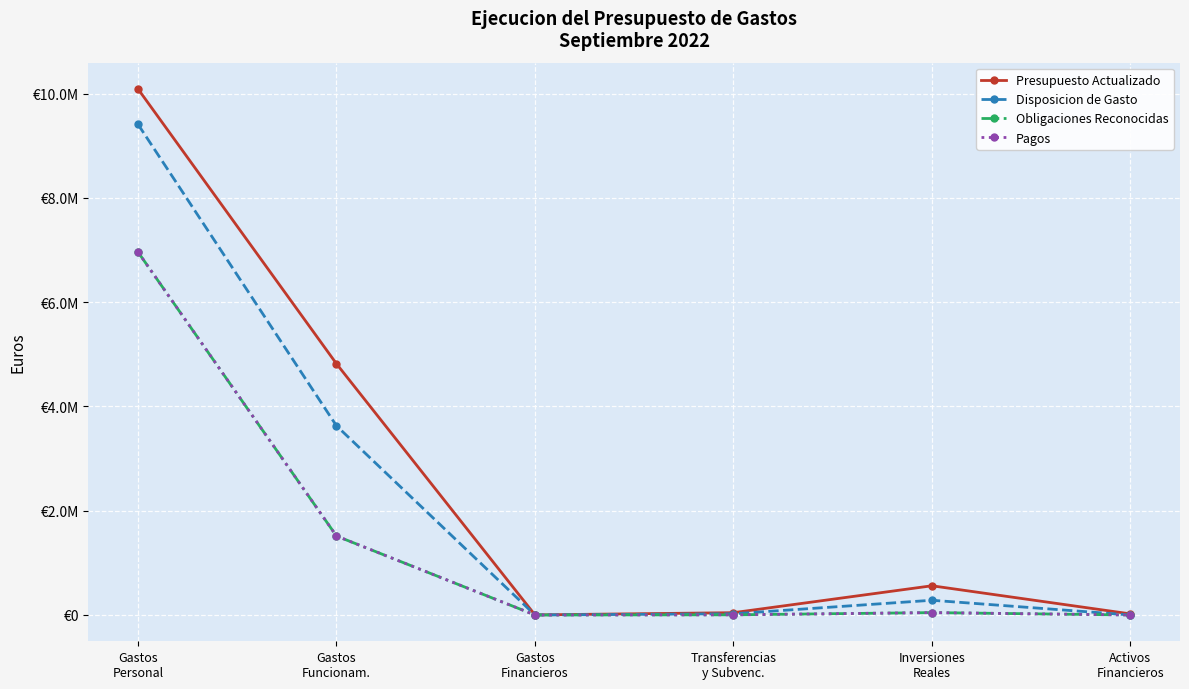

What are all the series names shown in the legend?

Presupuesto Actualizado, Disposicion de Gasto, Obligaciones Reconocidas, Pagos